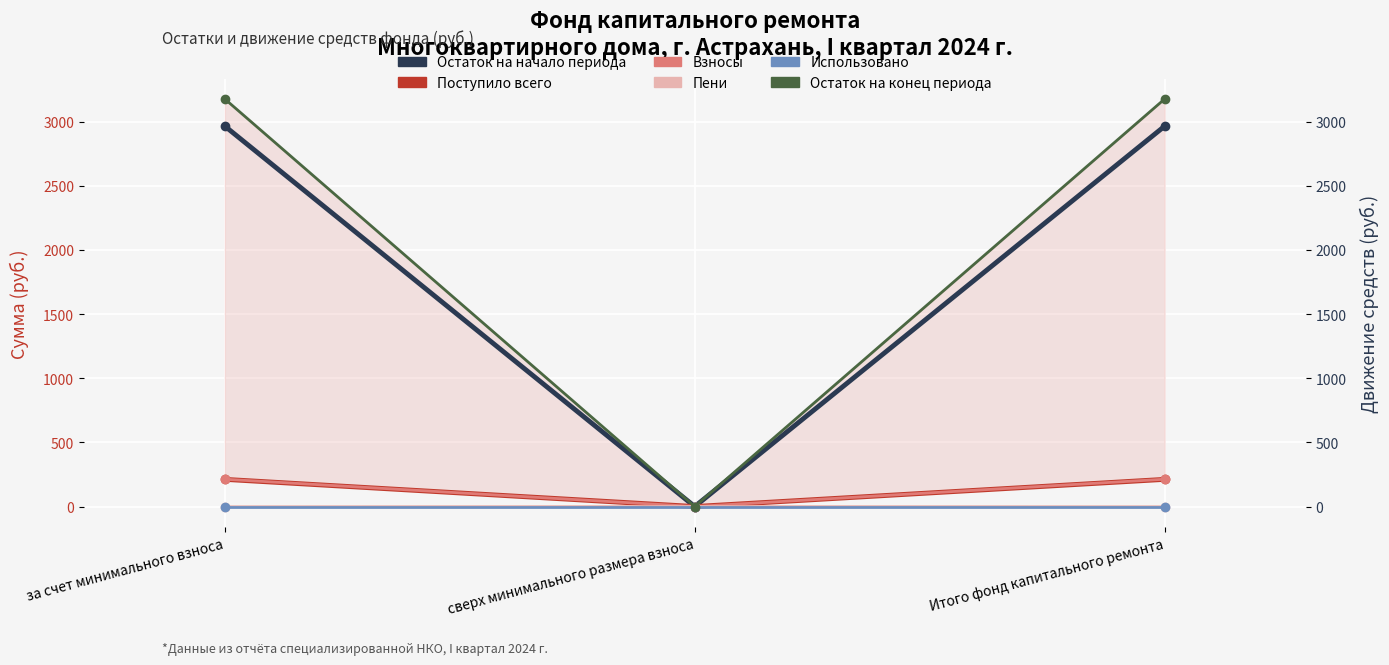

The Пени series shows -1.0 at Итого фонд капитального ремонта. True or false?

True